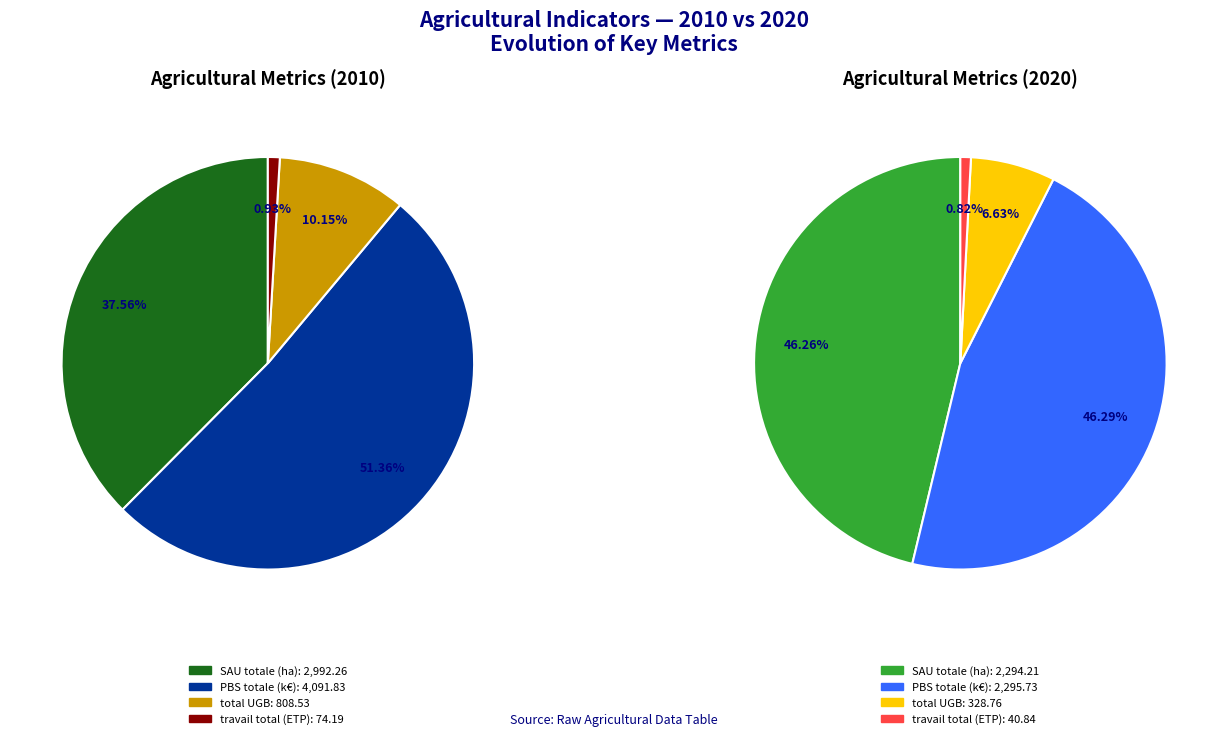

How many segments does this pie chart have?

4